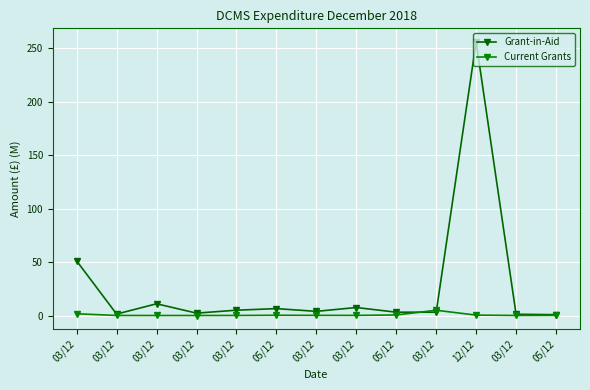

How many times do Current Grants and Grant-in-Aid cross each other?

2